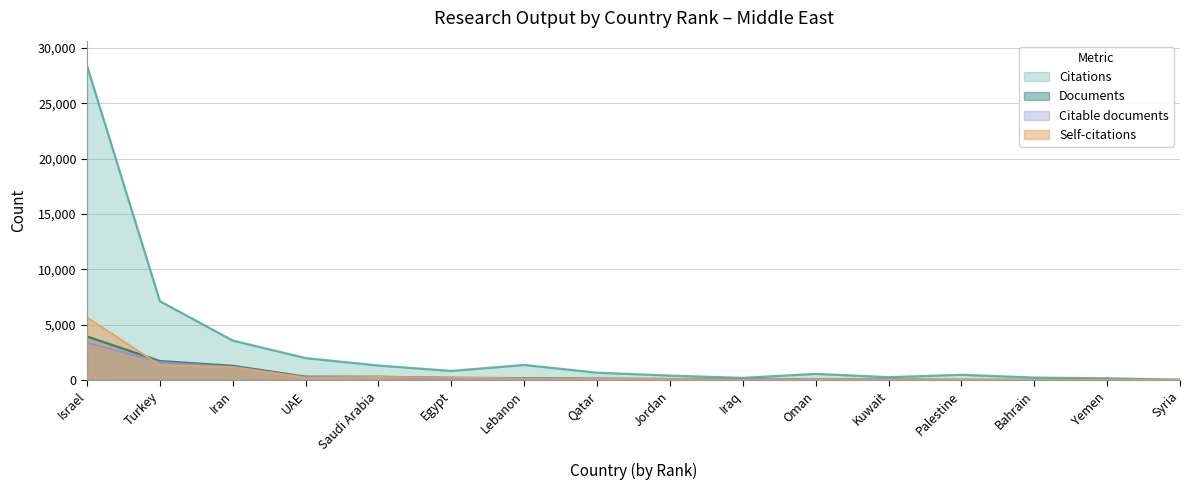

Which category has the highest value across all series?

Israel